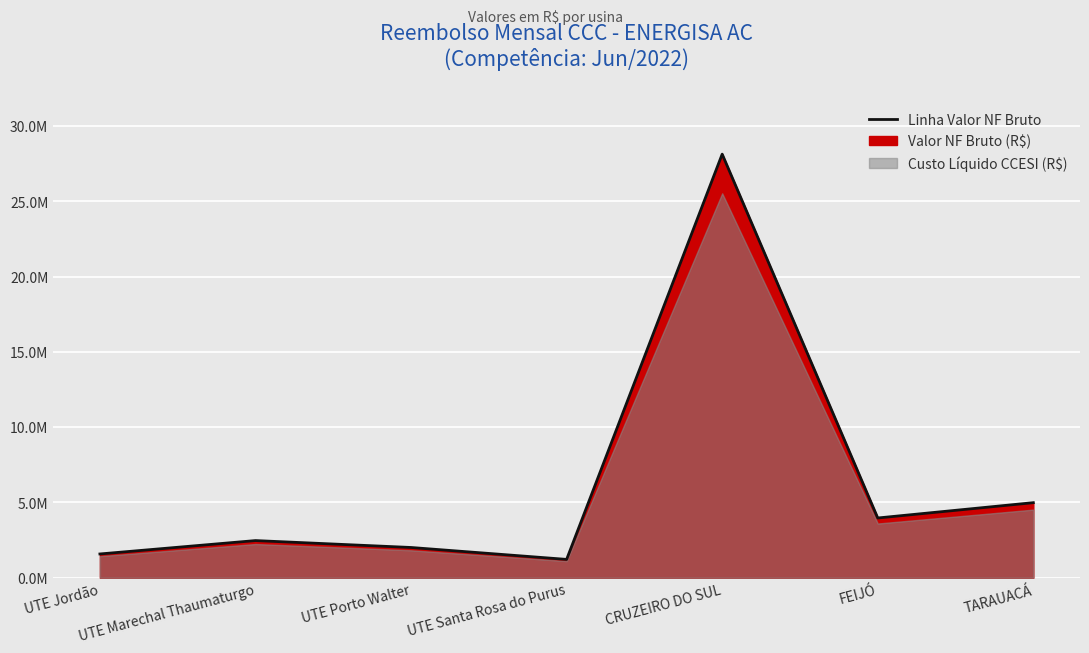

List the labels in order of value, largest first.

CRUZEIRO DO SUL, TARAUACÁ, FEIJÓ, UTE Marechal Thaumaturgo, UTE Porto Walter, UTE Jordão, UTE Santa Rosa do Purus